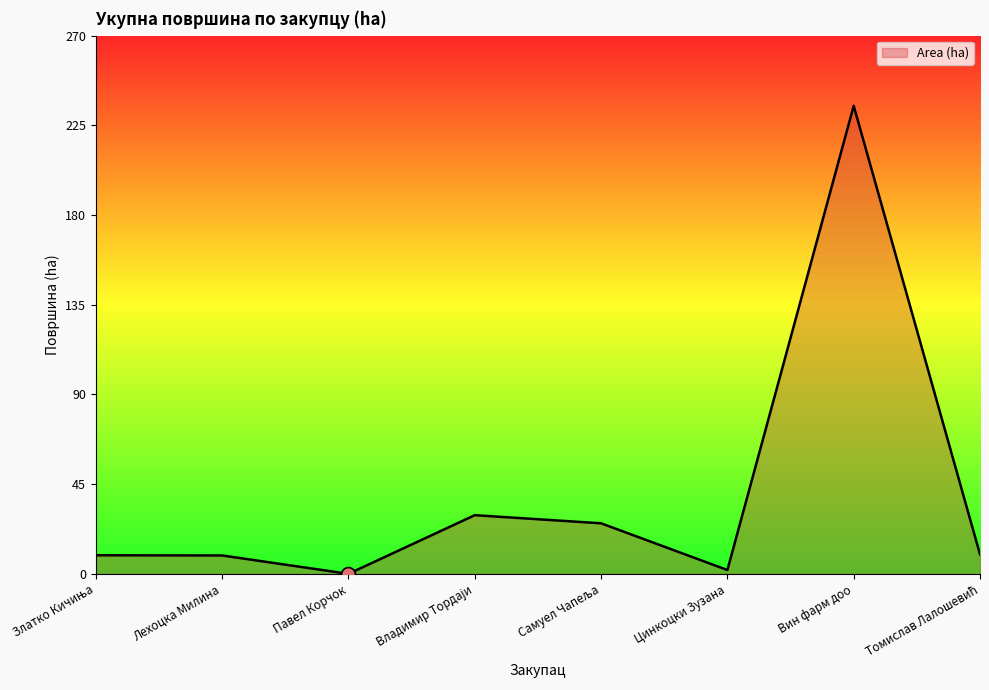

At which category does the chart reach its peak across all series?

Вин фарм доо